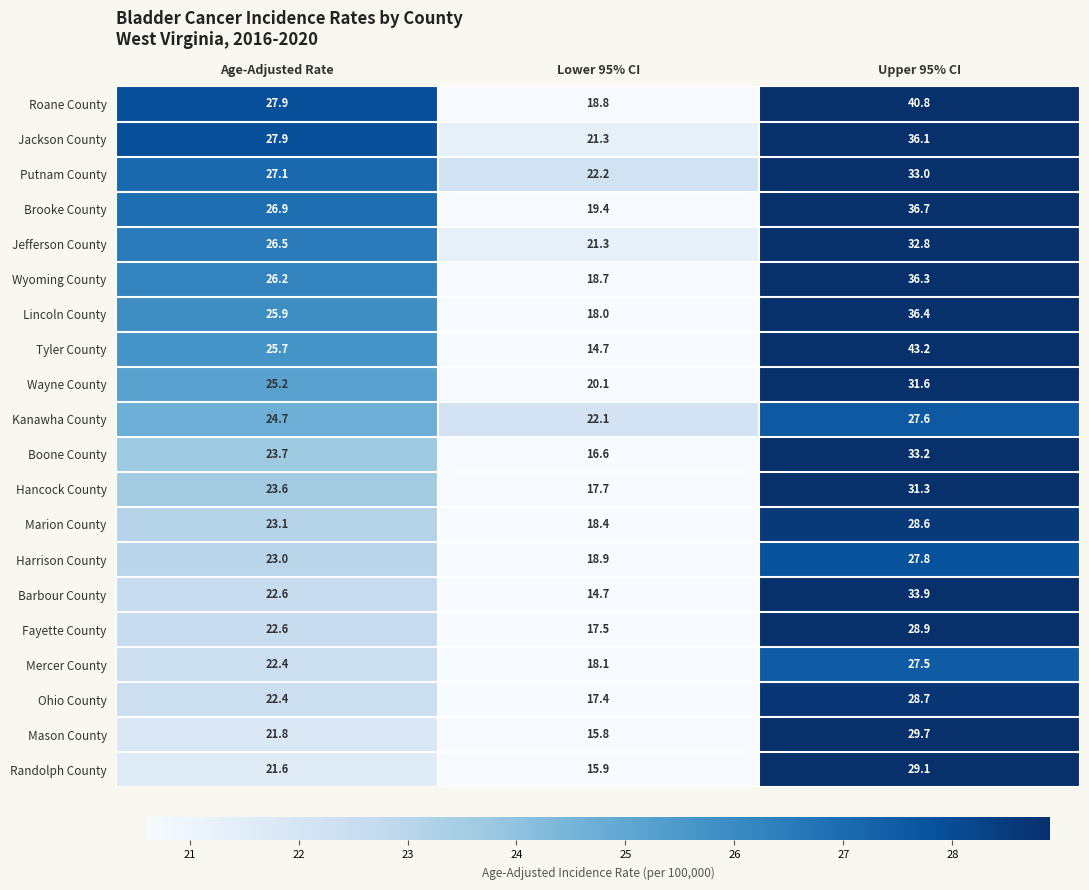

Count the number of data series in this chart.

20